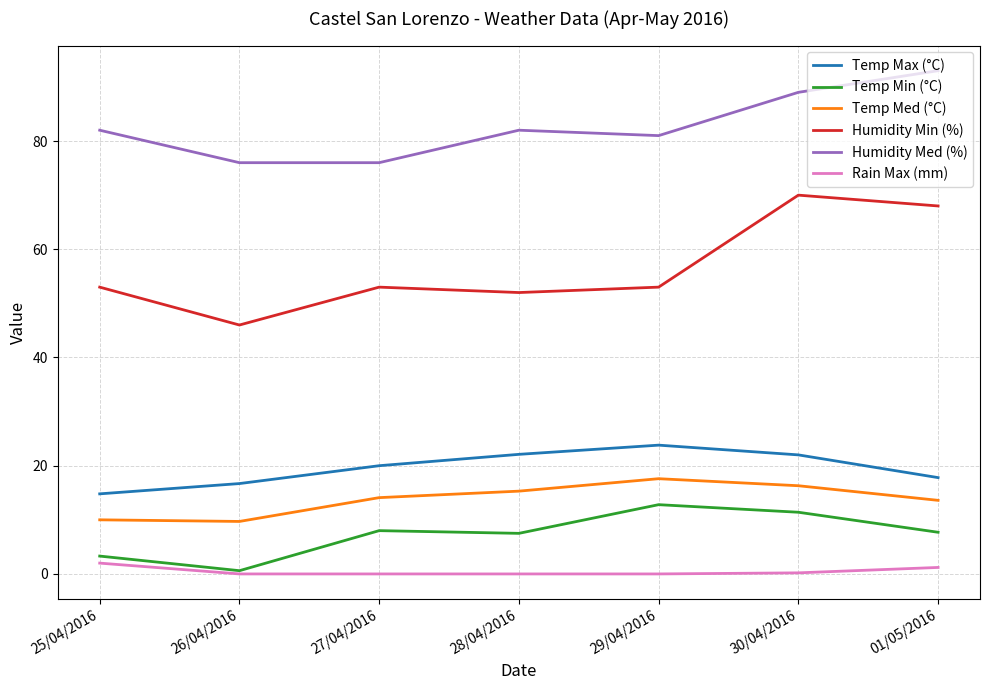

At how many categories does at least one series exceed 45?

7